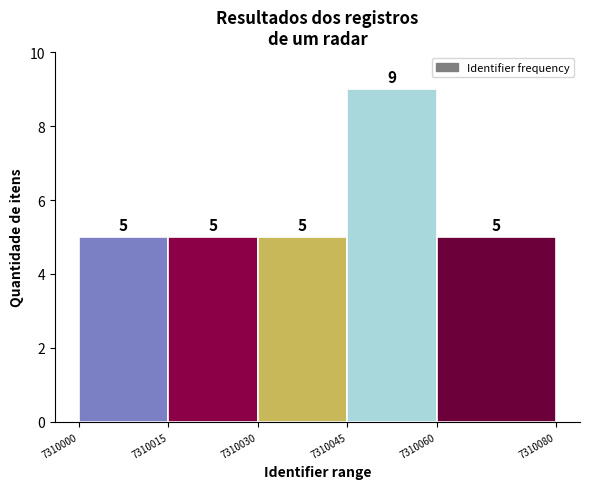

Over which range of the x-axis is the bar tallest?

7310045 to 7310060